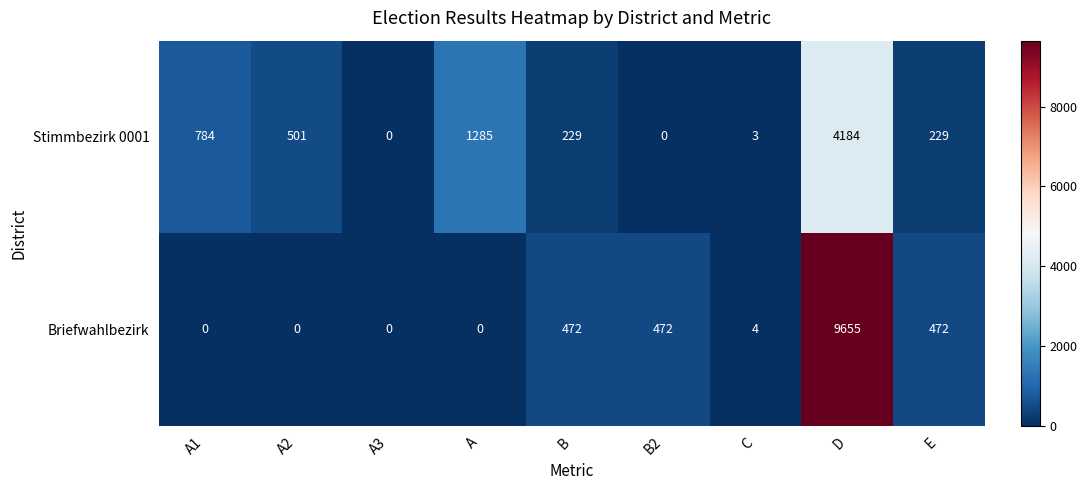

How many series are shown in this chart?

2